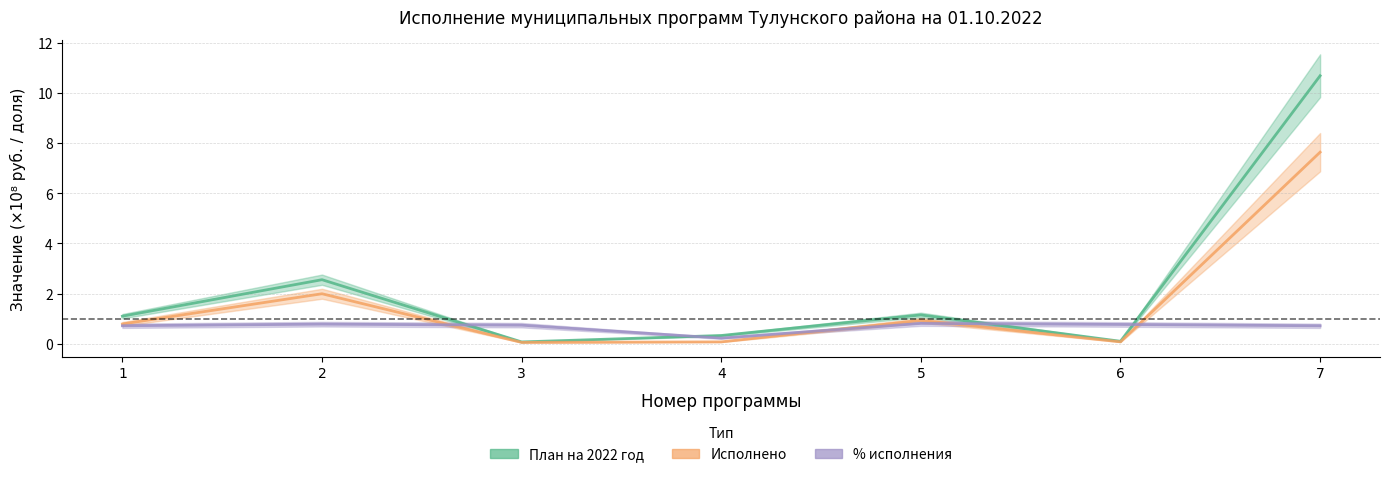

How many lines are shown in the chart?

3